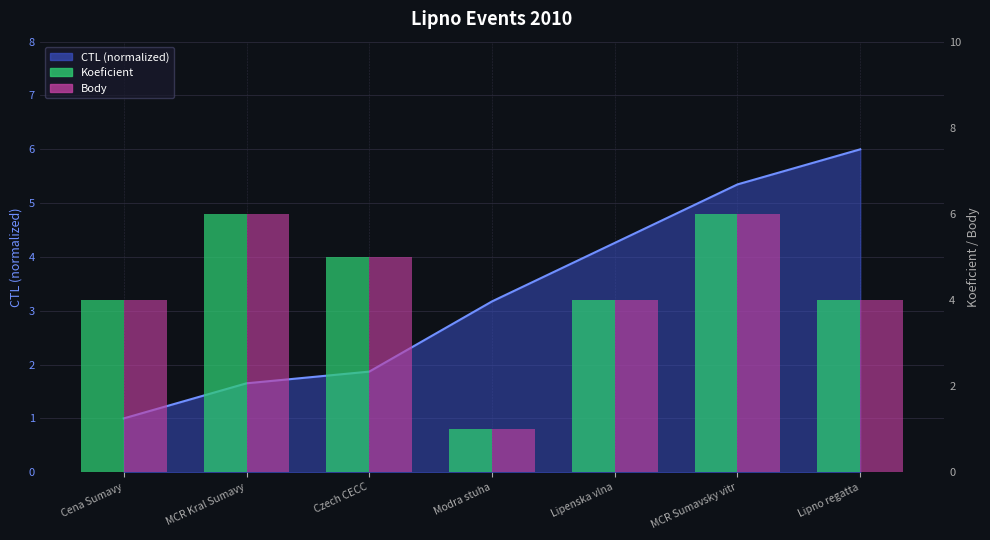

Where does the Koeficient series first go above 4?

MCR Kral Sumavy